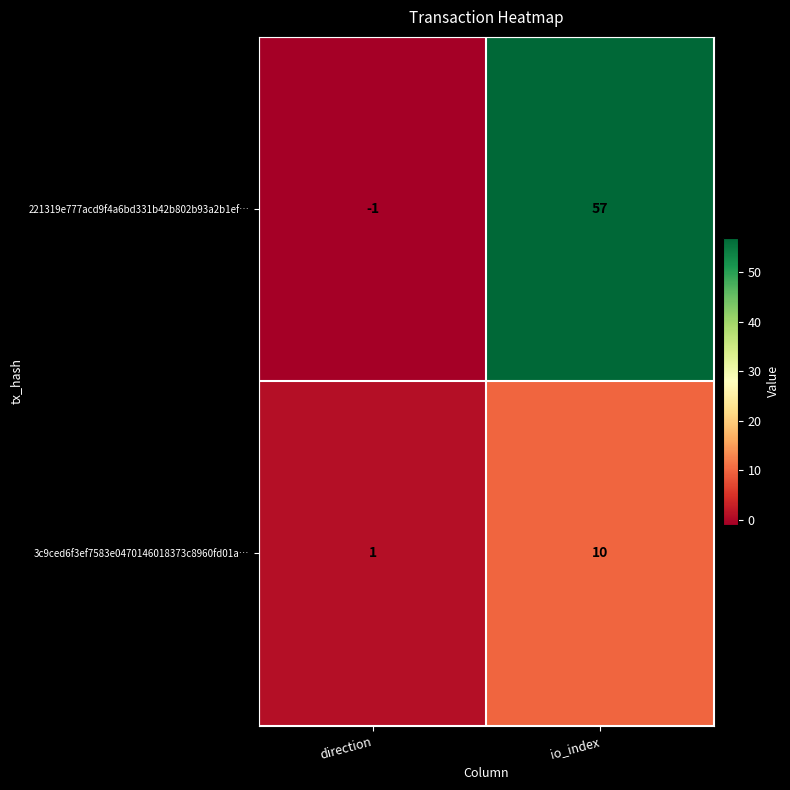

What is the difference between the maximum and minimum values in the 221319e777acd9f4a6bd331b42b802b93a2b1ef… series?

58